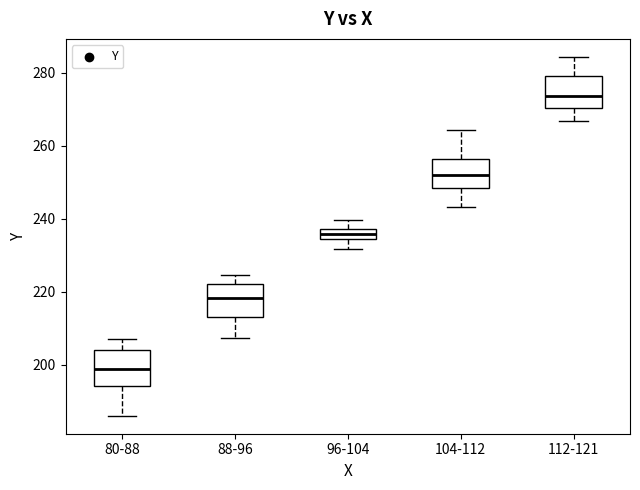

Which box has the lowest median line?

80-88